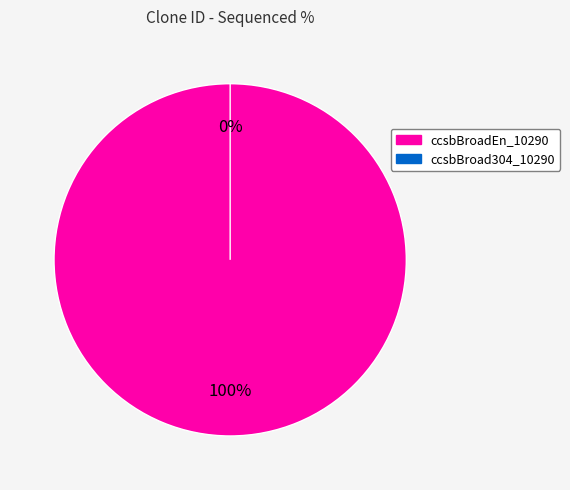

Is the sum of ccsbBroad304_10290 and ccsbBroadEn_10290 greater than half?

Yes